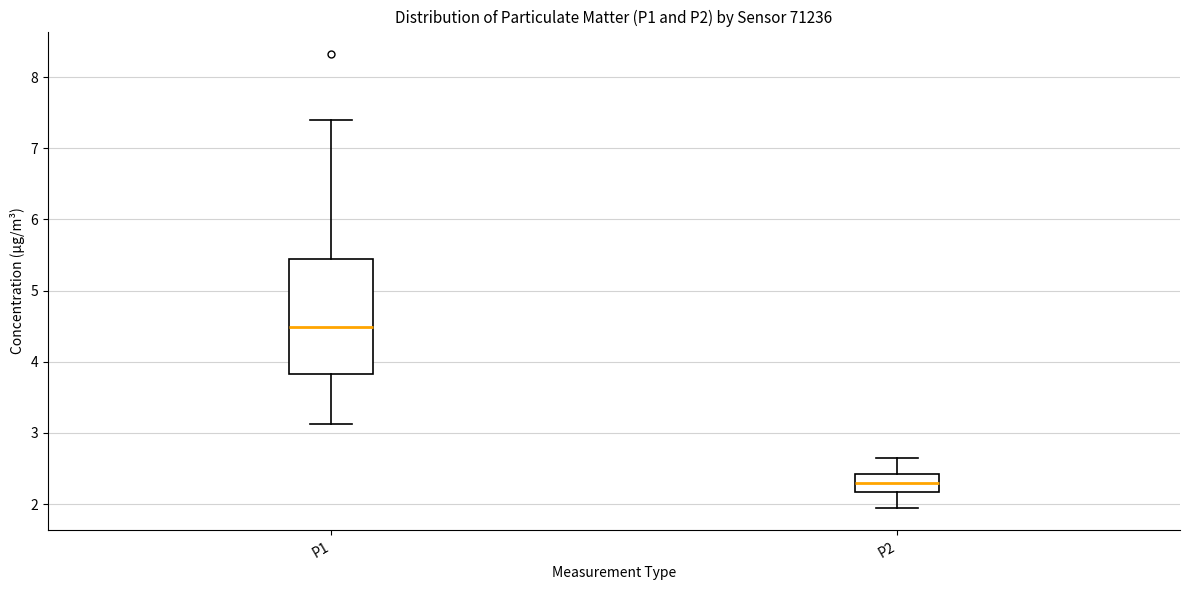

Comparing the boxes themselves (not the whiskers), which one is the tallest?

P1